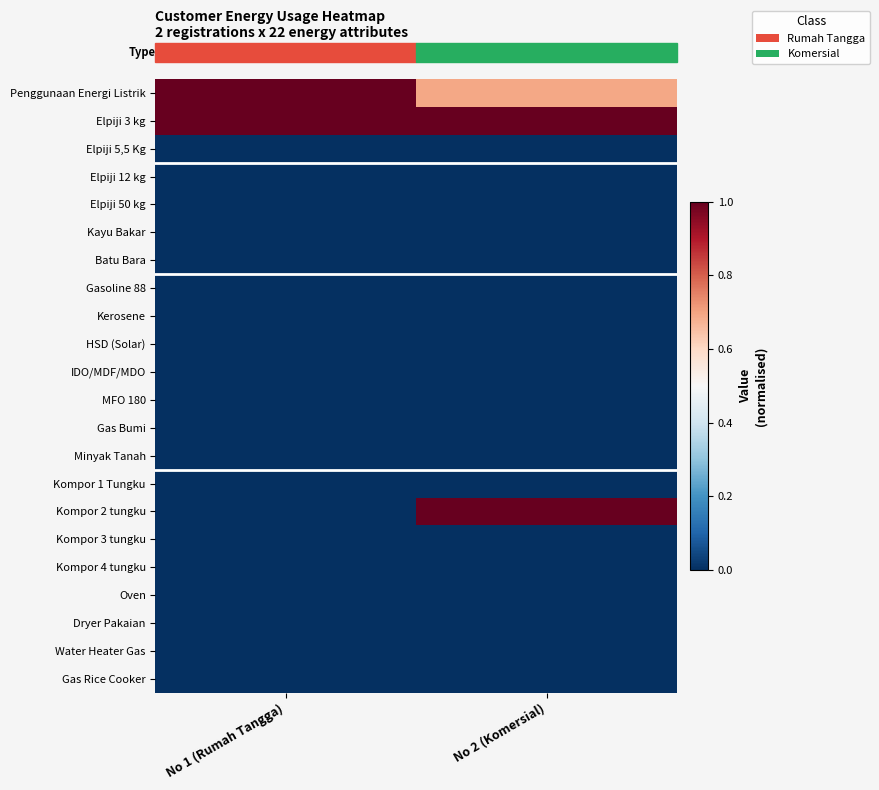

Which label corresponds to the largest value in the chart?

No 1 (Rumah Tangga)